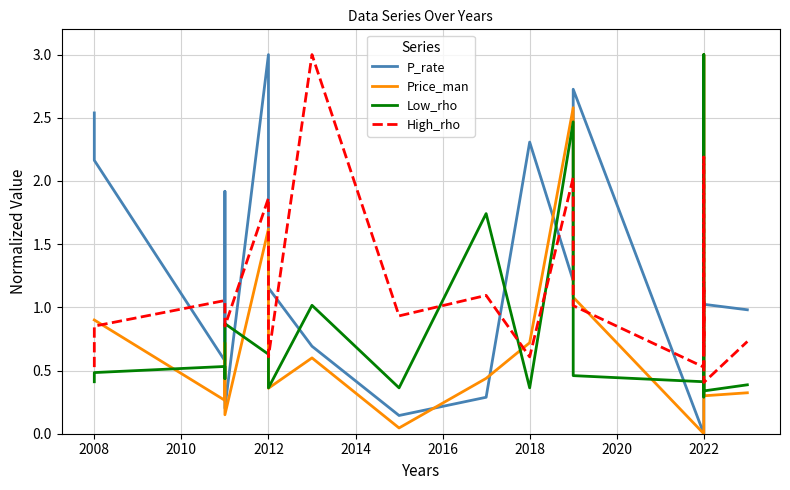

What is the difference between the maximum and second lowest values in the P_rate series?

2.9